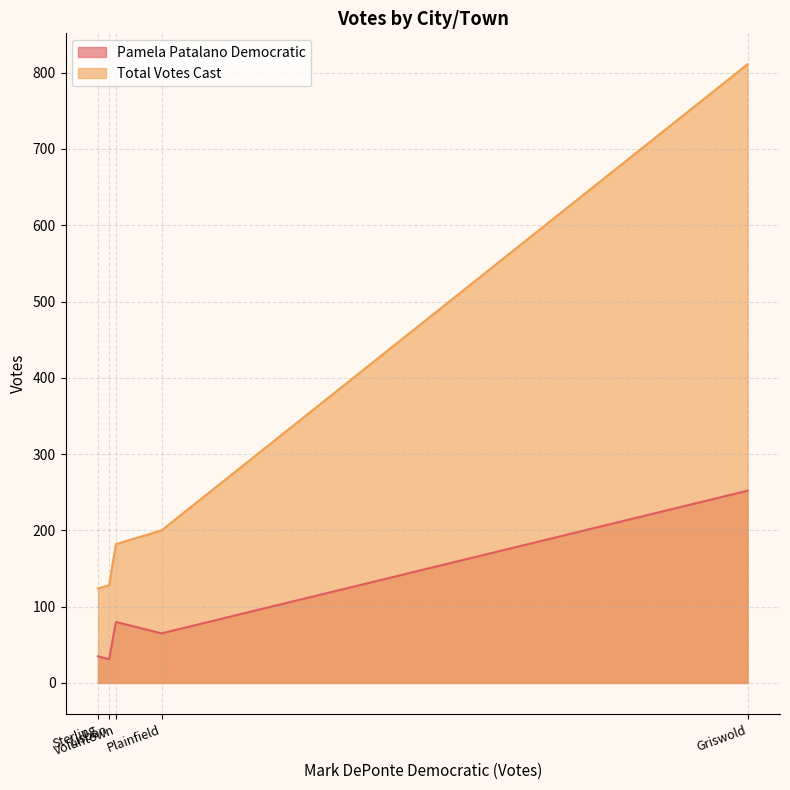

Reading left to right, extract all data points from this chart.

Pamela Patalano Democratic: Griswold=252	Lisbon=31	Plainfield=65	Sterling=35	Voluntown=80
Total Votes Cast: Griswold=811	Lisbon=128	Plainfield=200	Sterling=124	Voluntown=182